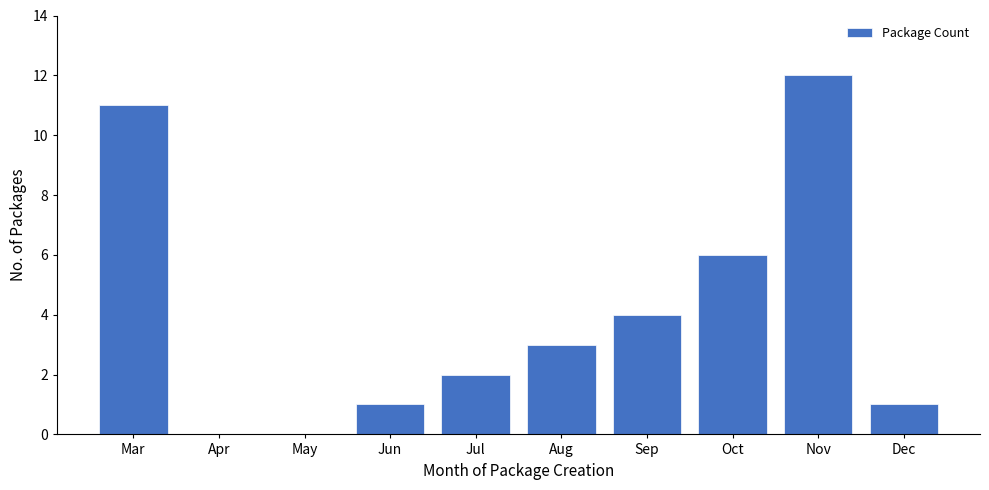

Reading right to left, extract all data points from this chart.

Dec=1	Nov=12	Oct=6	Sep=4	Aug=3	Jul=2	Jun=1	May=0	Apr=0	Mar=11